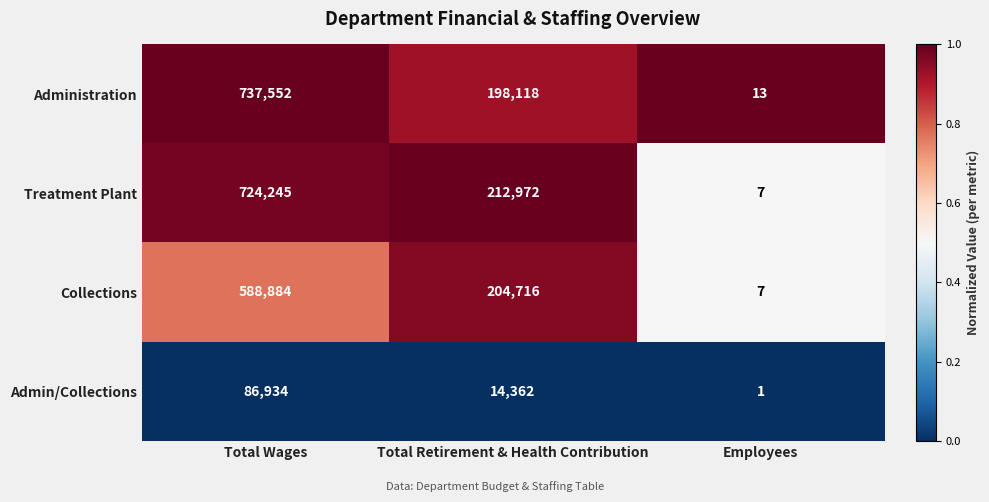

List the labels in order of Admin/Collections value, smallest first.

Employees, Total Retirement & Health Contribution, Total Wages